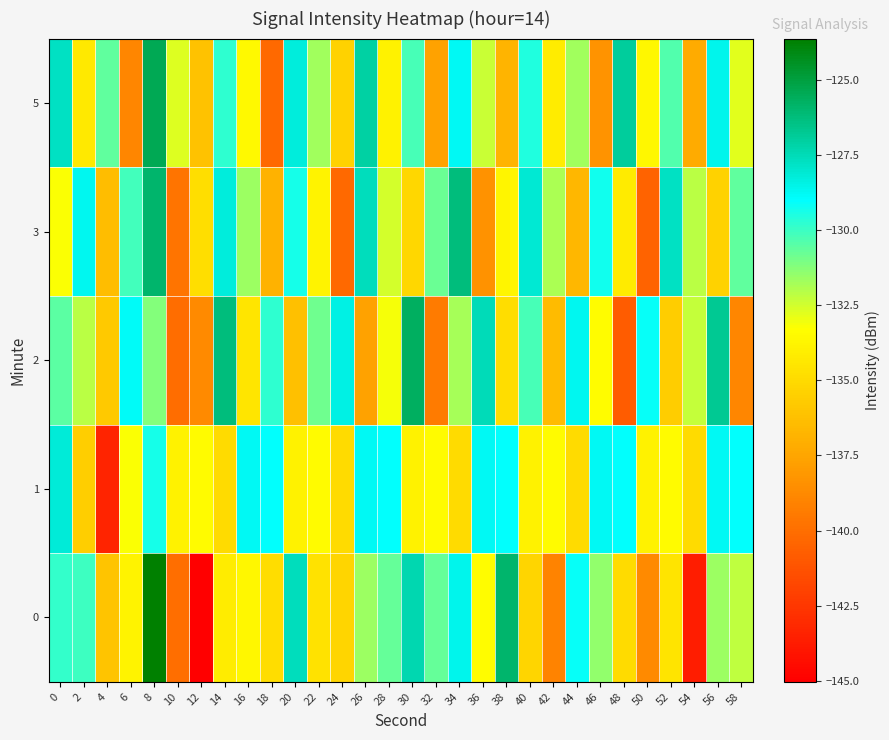

Reading right to left, list all the values displayed in this chart.

0: 58=-132.2	56=-131.6	54=-143.7	52=-134.6	50=-138.7	48=-135.0	46=-131.5	44=-129.1	42=-139.0	40=-135.2	38=-126.0	36=-133.4	34=-128.6	32=-130.7	30=-127.4	28=-130.7	26=-131.6	24=-135.2	22=-134.6	20=-127.6	18=-134.9	16=-133.7	14=-134.1	12=-145.0	10=-140.0	8=-123.6	6=-133.8	4=-136.0	2=-130.0	0=-129.9
1: 58=-129.0	56=-128.8	54=-134.9	52=-133.4	50=-133.9	48=-129.0	46=-128.8	44=-134.9	42=-133.4	40=-133.9	38=-129.0	36=-128.8	34=-134.9	32=-133.4	30=-133.9	28=-129.0	26=-128.8	24=-134.9	22=-133.4	20=-133.9	18=-129.0	16=-128.8	14=-134.9	12=-133.4	10=-133.9	8=-129.4	6=-133.2	4=-143.3	2=-135.5	0=-128.2
2: 58=-138.9	56=-126.8	54=-132.3	52=-135.6	50=-129.1	48=-140.8	46=-133.4	44=-128.7	42=-136.5	40=-130.2	38=-134.9	36=-127.5	34=-131.8	32=-139.4	30=-125.7	28=-133.1	26=-137.6	24=-128.4	22=-130.9	20=-136.2	18=-129.8	16=-134.5	14=-126.3	12=-138.7	10=-140.1	8=-131.2	6=-128.9	4=-135.8	2=-132.1	0=-130.5
3: 58=-130.6	56=-135.4	54=-132.1	52=-127.8	50=-140.5	48=-134.2	46=-129.3	44=-136.6	42=-131.9	40=-128.1	38=-133.7	36=-138.4	34=-126.3	32=-130.8	30=-135.1	28=-132.5	26=-127.6	24=-140.2	22=-133.8	20=-129.4	18=-136.9	16=-131.6	14=-128.3	12=-134.8	10=-139.7	8=-125.9	6=-130.1	4=-136.4	2=-128.7	0=-133.2
5: 58=-132.8	56=-128.6	54=-137.2	52=-130.4	50=-133.6	48=-126.9	46=-138.3	44=-131.7	42=-134.1	40=-129.5	38=-136.8	36=-132.4	34=-128.8	32=-137.6	30=-130.2	28=-133.9	26=-127.1	24=-135.4	22=-131.7	20=-128.3	18=-140.2	16=-133.5	14=-129.8	12=-136.1	10=-132.7	8=-125.4	6=-138.9	4=-130.6	2=-134.3	0=-127.8